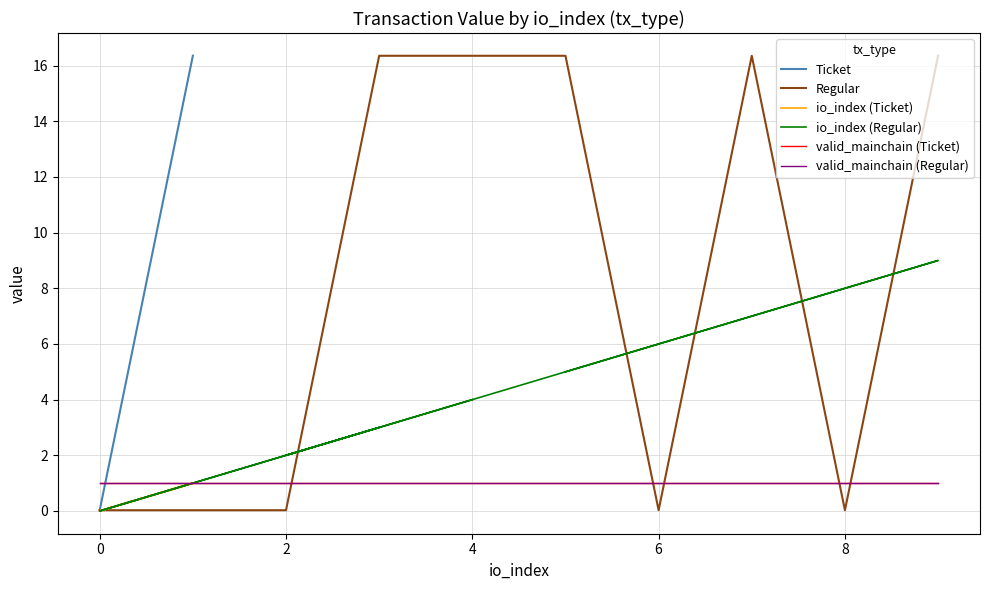

Rank the series by their maximum value, from lowest to highest.

io_index (Ticket), valid_mainchain (Ticket), valid_mainchain (Regular), io_index (Regular), Ticket, Regular